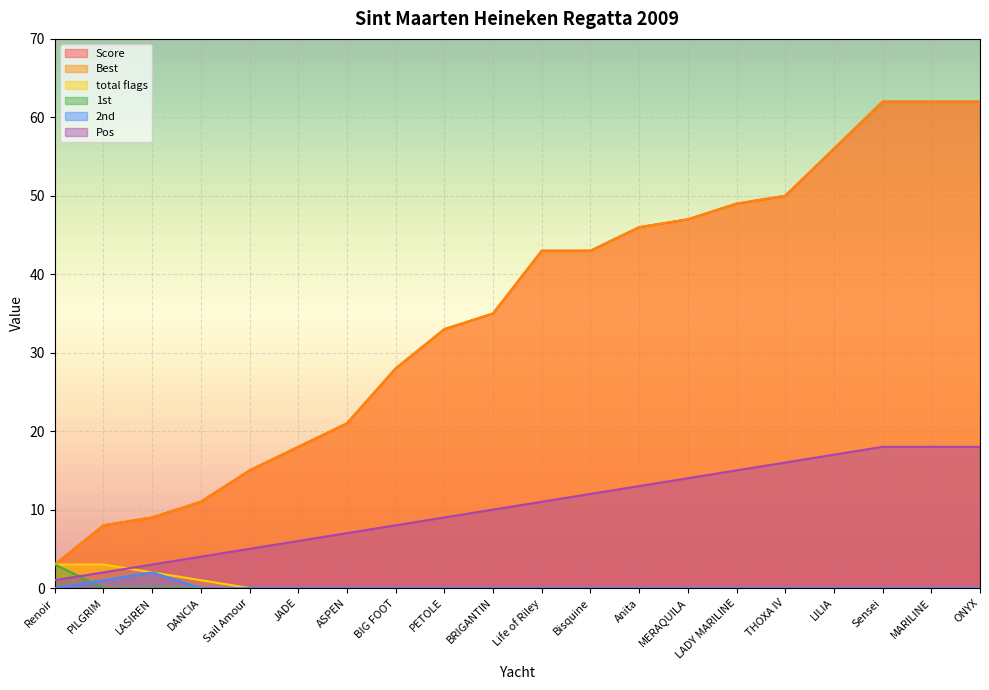

Does the chart display data point markers on the line(s)?

No